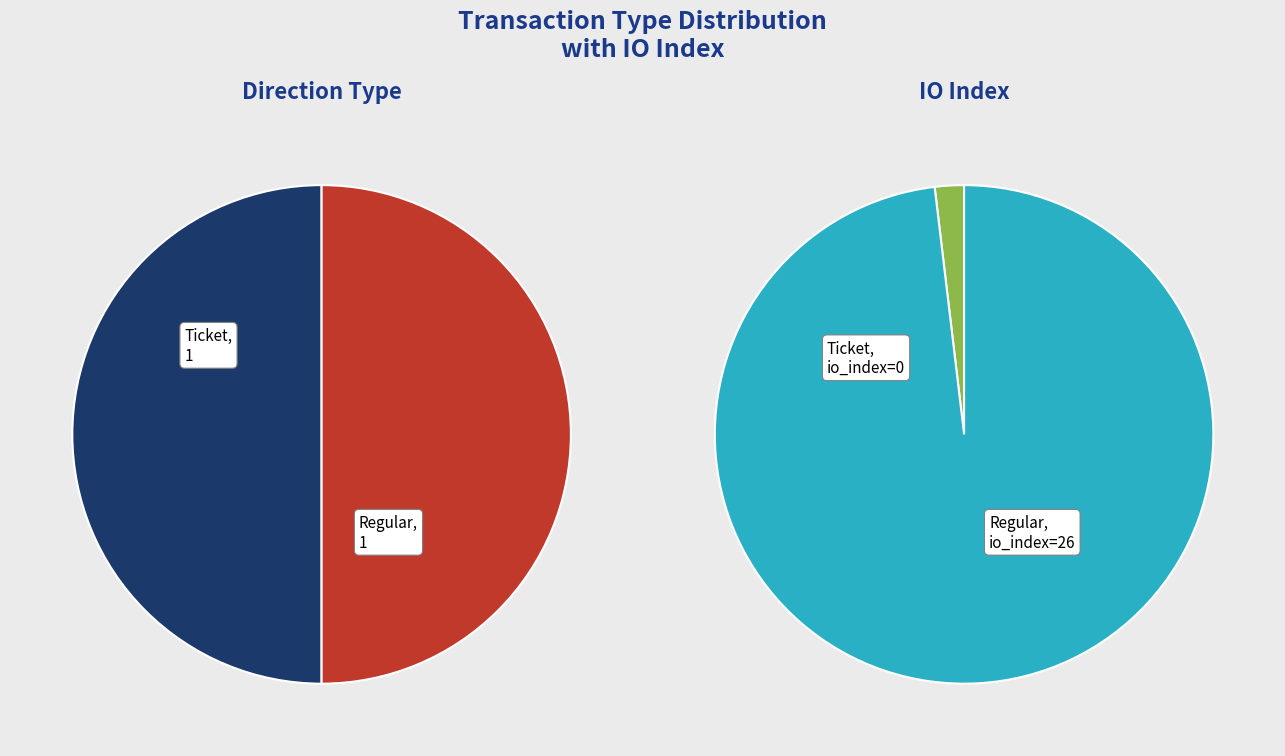

Rank the categories by value from lowest to highest.

Ticket, Regular